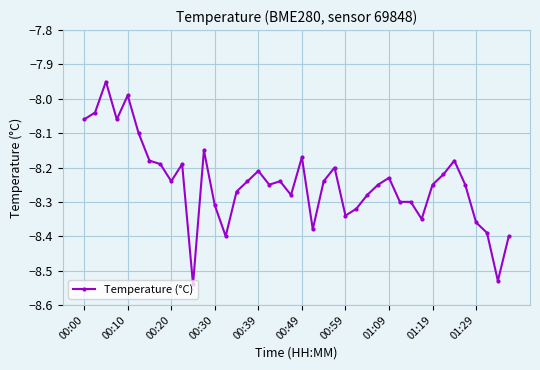

True or false: there are more than 0 points higher than both neighbors.

True